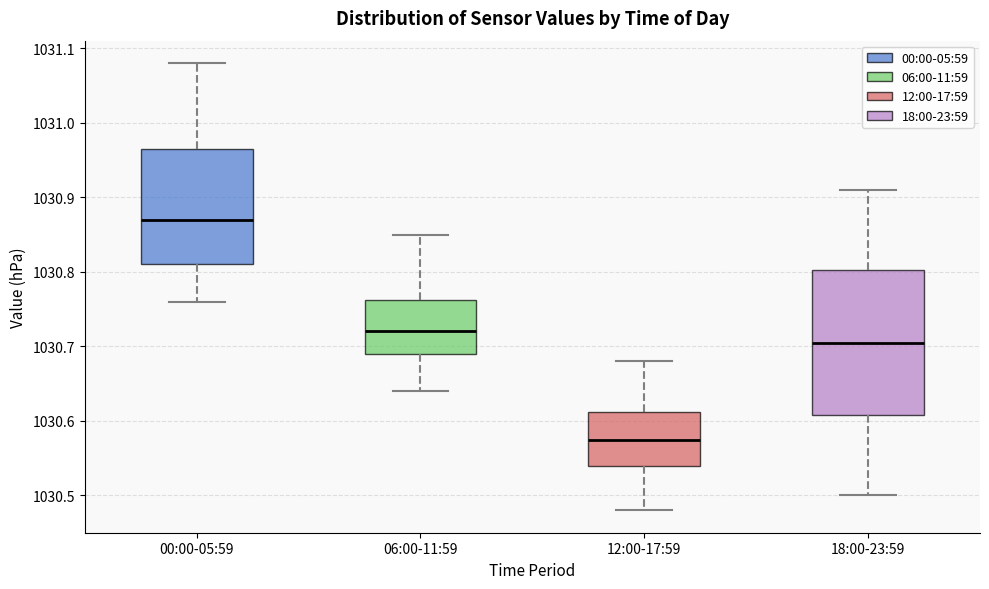

Reading left to right, read every box against the y-axis: the position of its median line, the range the box covers, and the ends of its whiskers. The values are not printed on the chart, so give them approximately, as read against the axis.

00:00-05:59: median 1030.87, box 1030.81 to 1030.97, whiskers 1030.76 to 1031.08
06:00-11:59: median 1030.72, box 1030.69 to 1030.76, whiskers 1030.64 to 1030.85
12:00-17:59: median 1030.58, box 1030.54 to 1030.61, whiskers 1030.48 to 1030.68
18:00-23:59: median 1030.71, box 1030.61 to 1030.80, whiskers 1030.50 to 1030.91